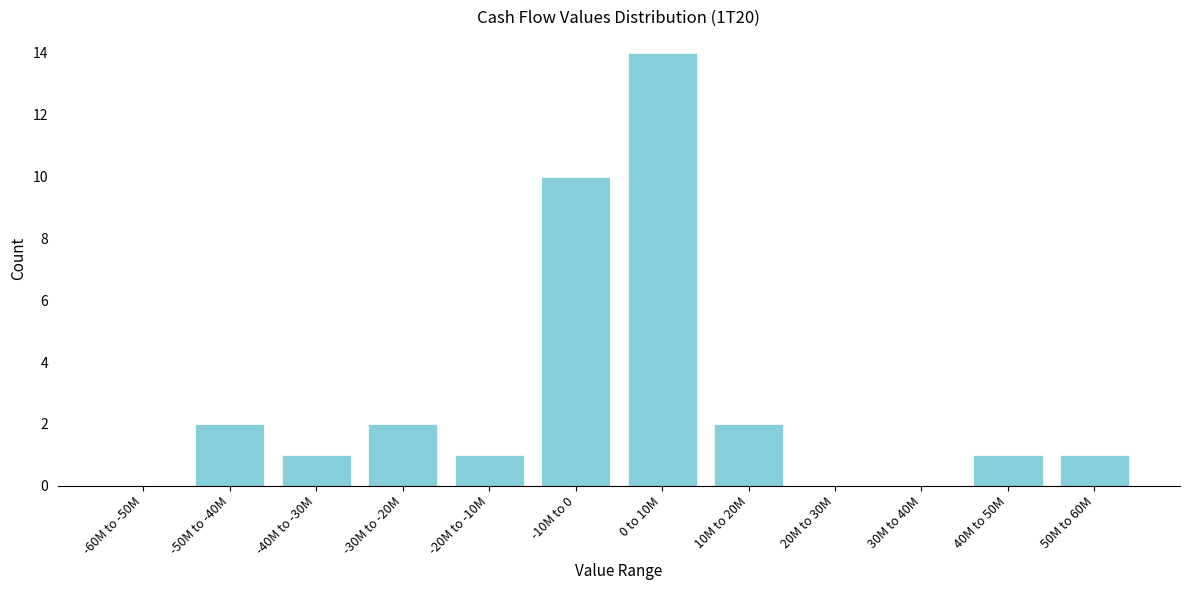

Reading left to right, what are all the values shown in this chart?

-60M to -50M=0	-50M to -40M=2	-40M to -30M=1	-30M to -20M=2	-20M to -10M=1	-10M to 0=10	0 to 10M=14	10M to 20M=2	20M to 30M=0	30M to 40M=0	40M to 50M=1	50M to 60M=1